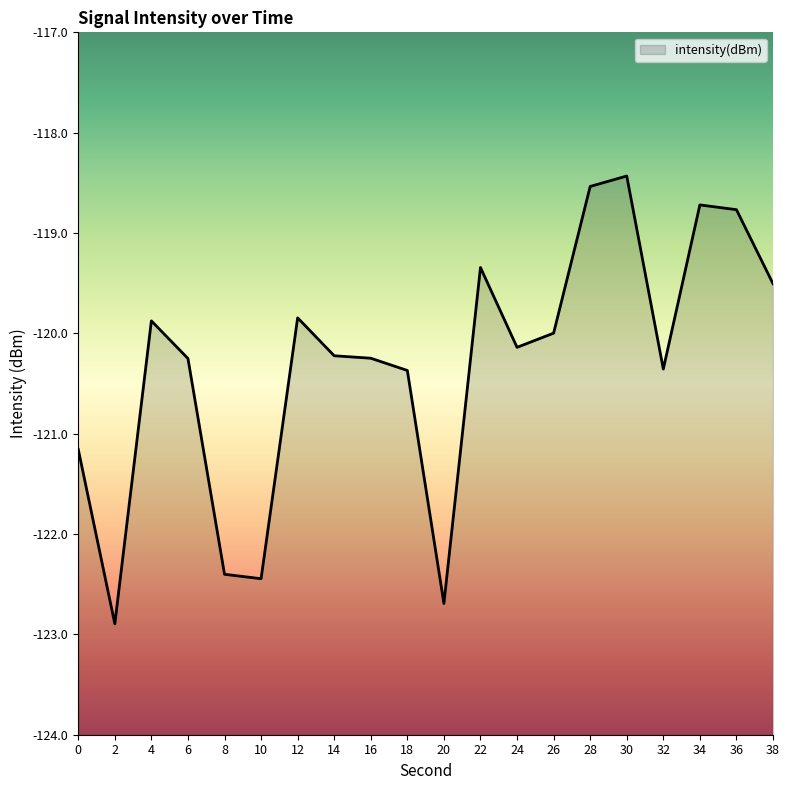

Is it true that the value at 0 is -121.2?

True